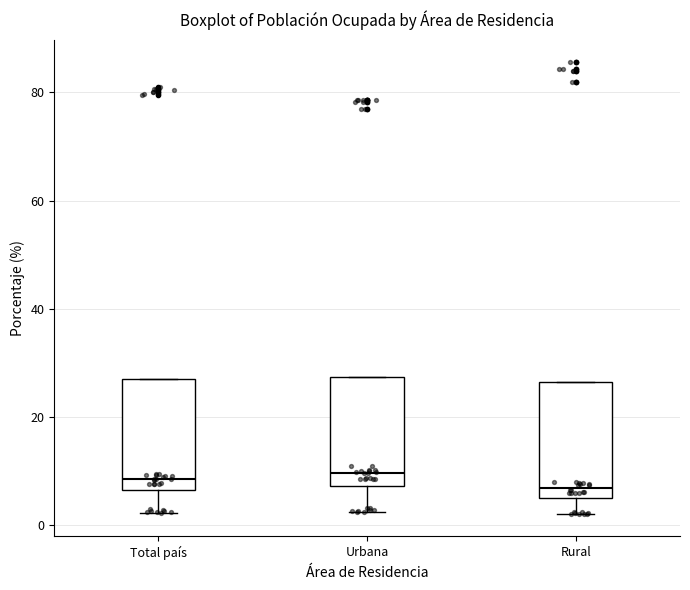

Reading left to right, read every box against the y-axis: the position of its median line, the range the box covers, and the ends of its whiskers. The values are not printed on the chart, so give them approximately, as read against the axis.

Total país: median 8, box 6 to 28, whiskers 2 to 28
Urbana: median 10, box 8 to 28, whiskers 2 to 28
Rural: median 6 (just above the box's lower edge), box 6 to 26, whiskers 2 to 26